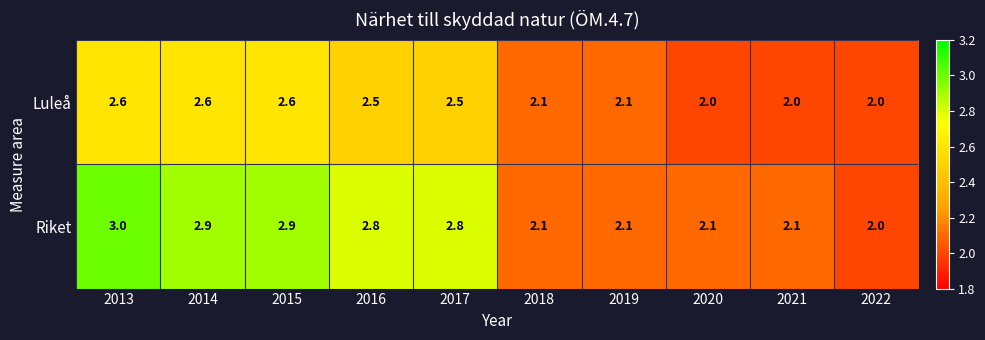

Rank the series by their average value, from highest to lowest.

Riket, Luleå